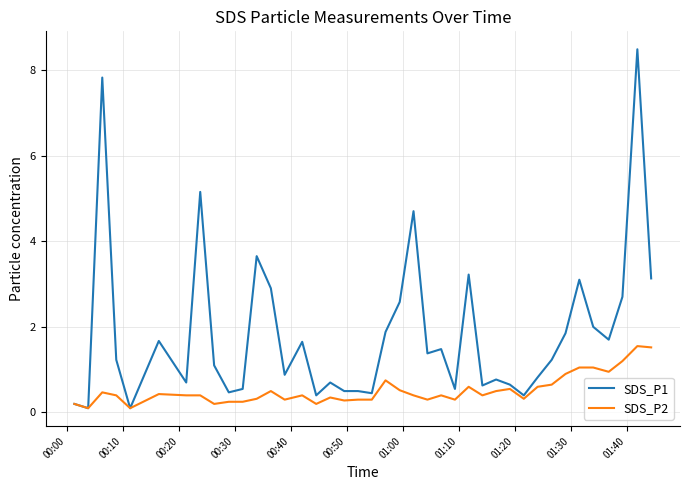

Which series has the widest spread of values?

SDS_P1